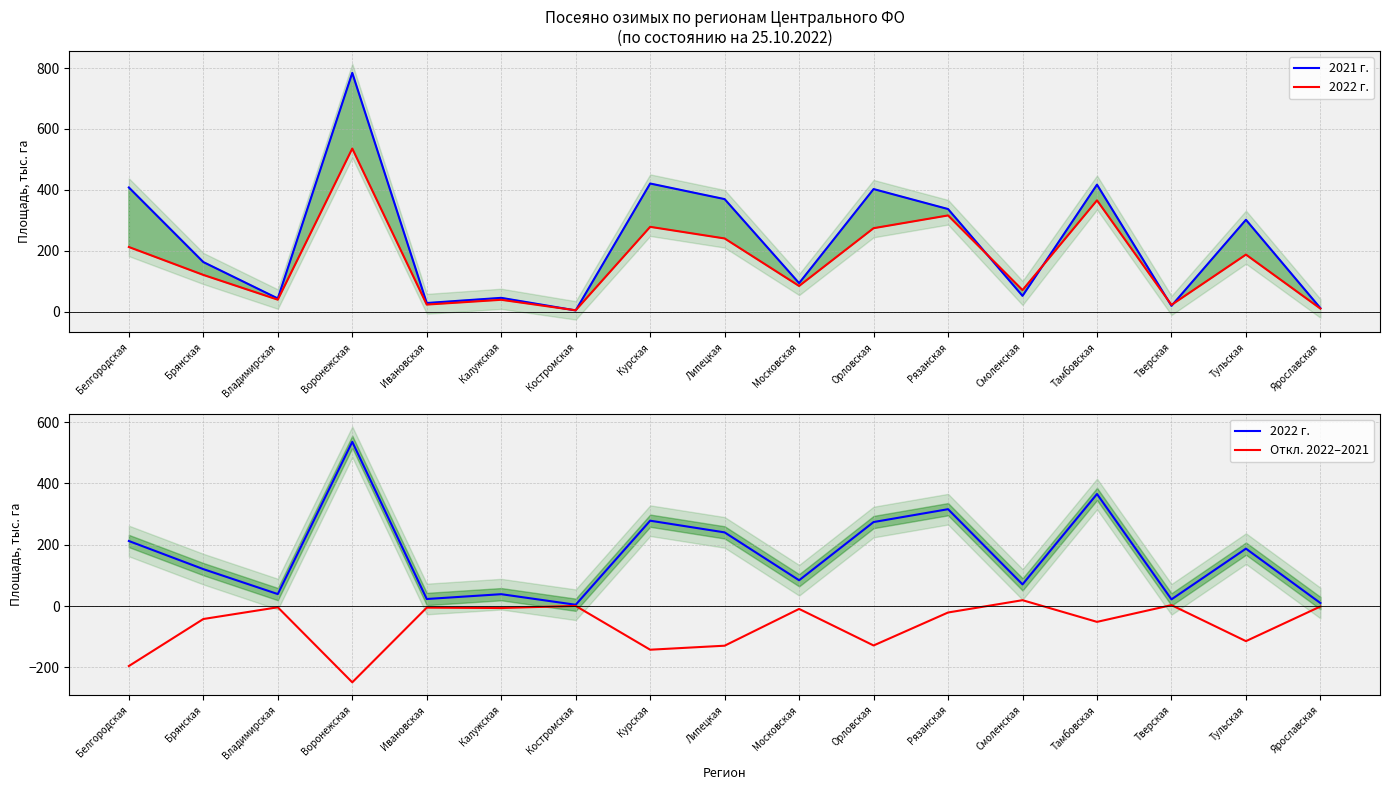

What is the average value of the Откл. 2022–2021 series?

-63.4